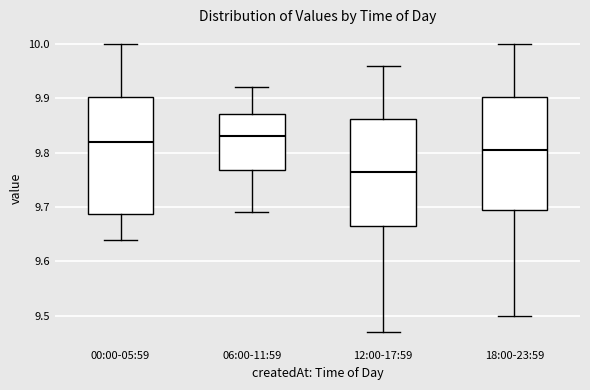

Where is the upper edge of the box for 06:00-11:59 on the y-axis? The values are not printed on the chart, so give them approximately, as read against the axis.

9.87